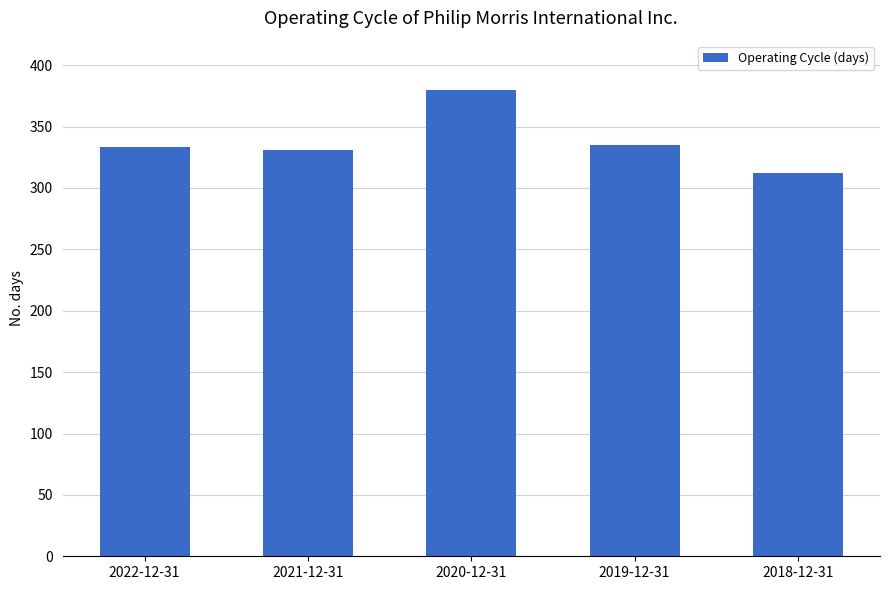

How many series are shown in this chart?

1